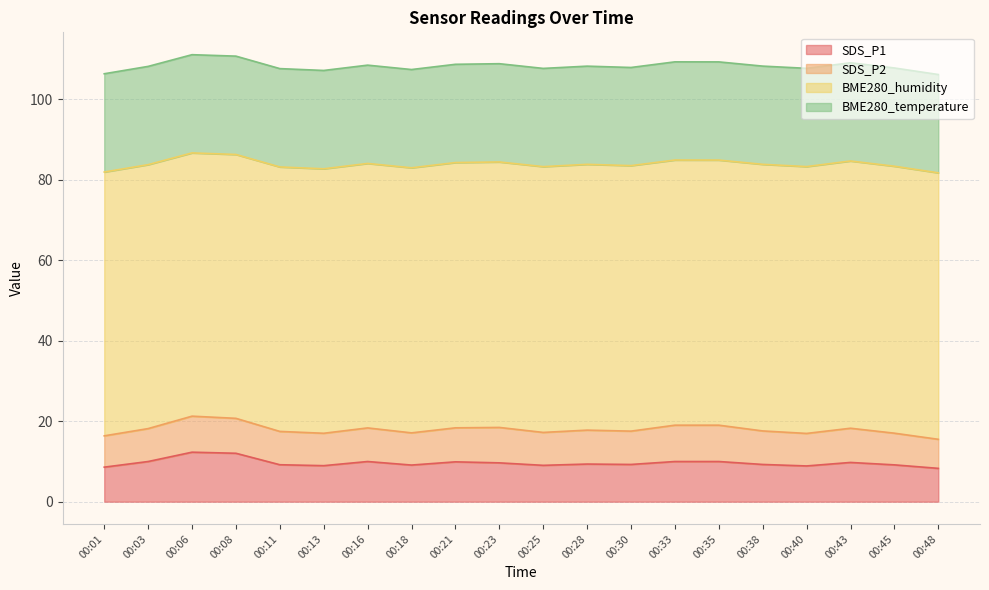

What is the spread (max minus min) of values at 00:38?

57.9